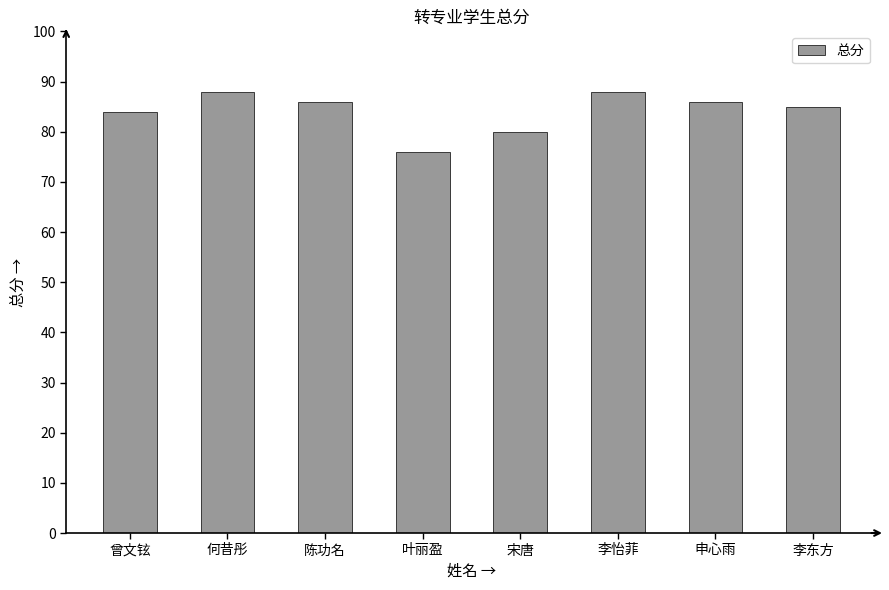

What is the change in value from 曾文铉 to 李东方?

+1